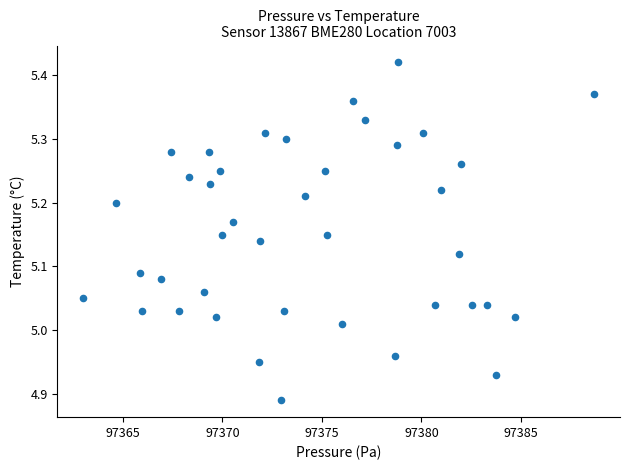

What is the range of X values (max minus min)?

25.7